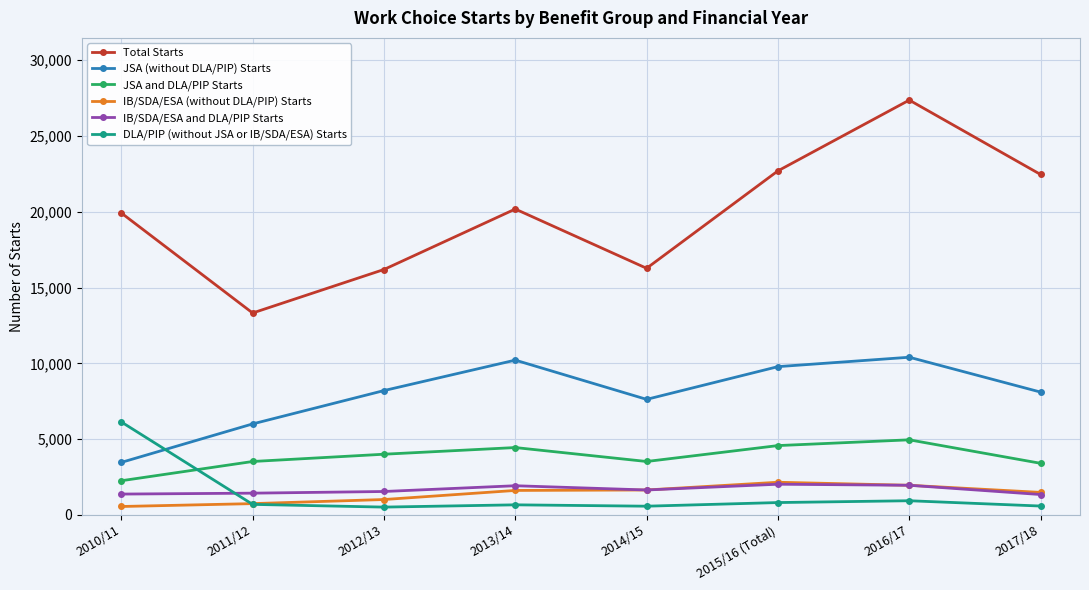

How many lines are shown in the chart?

6